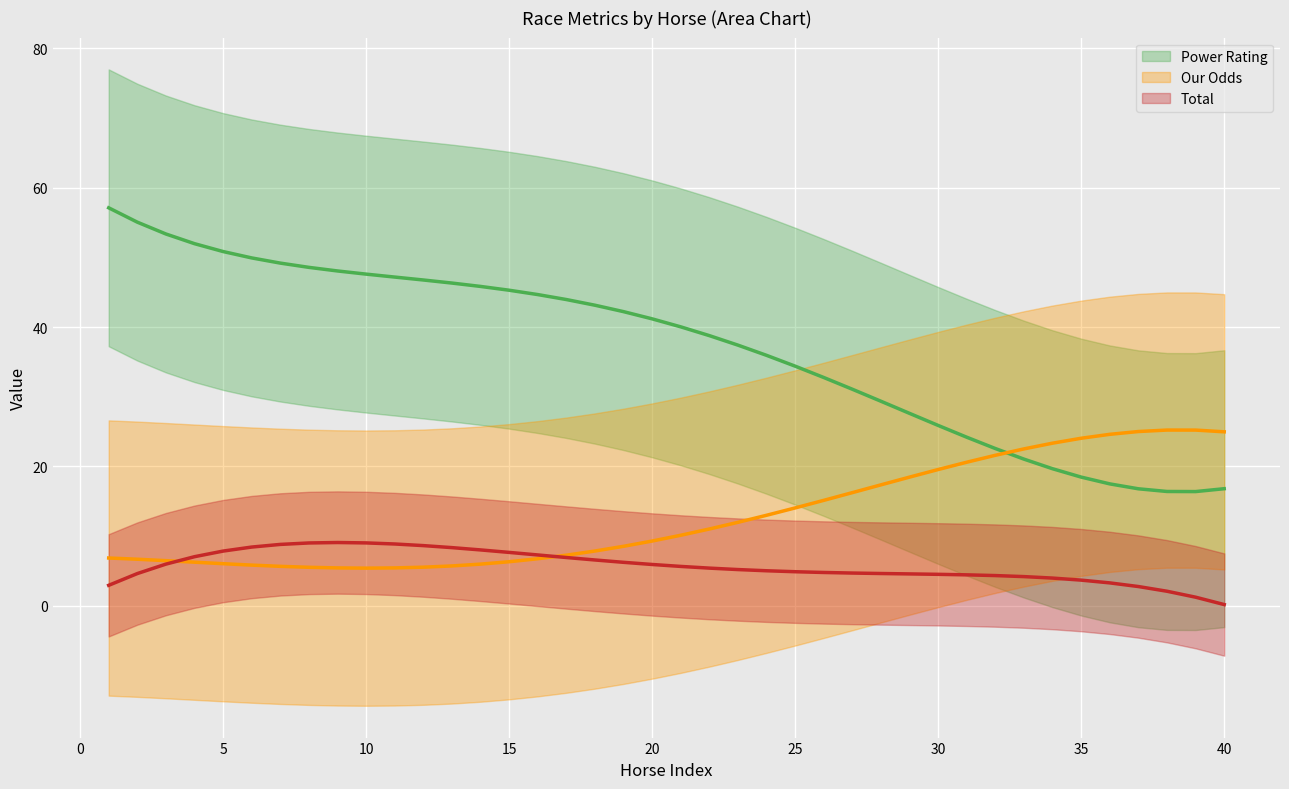

The Total series shows -12 at 39. True or false?

False